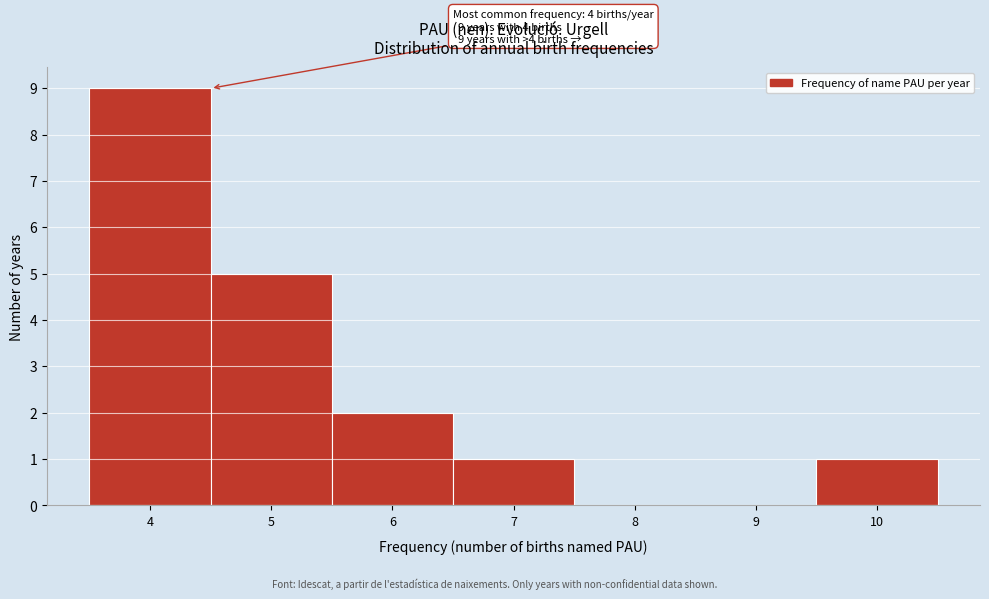

Which range on the x-axis has the tallest bar?

3.5 to 4.5